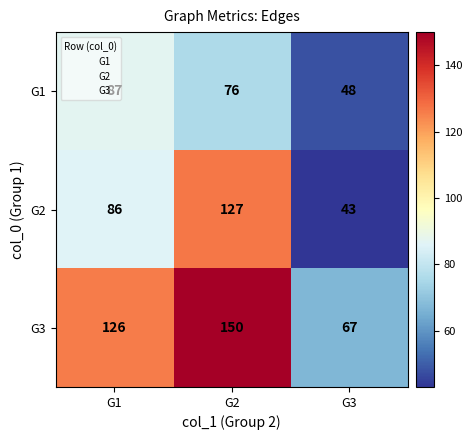

At which category is the sum across all series the highest?

G2